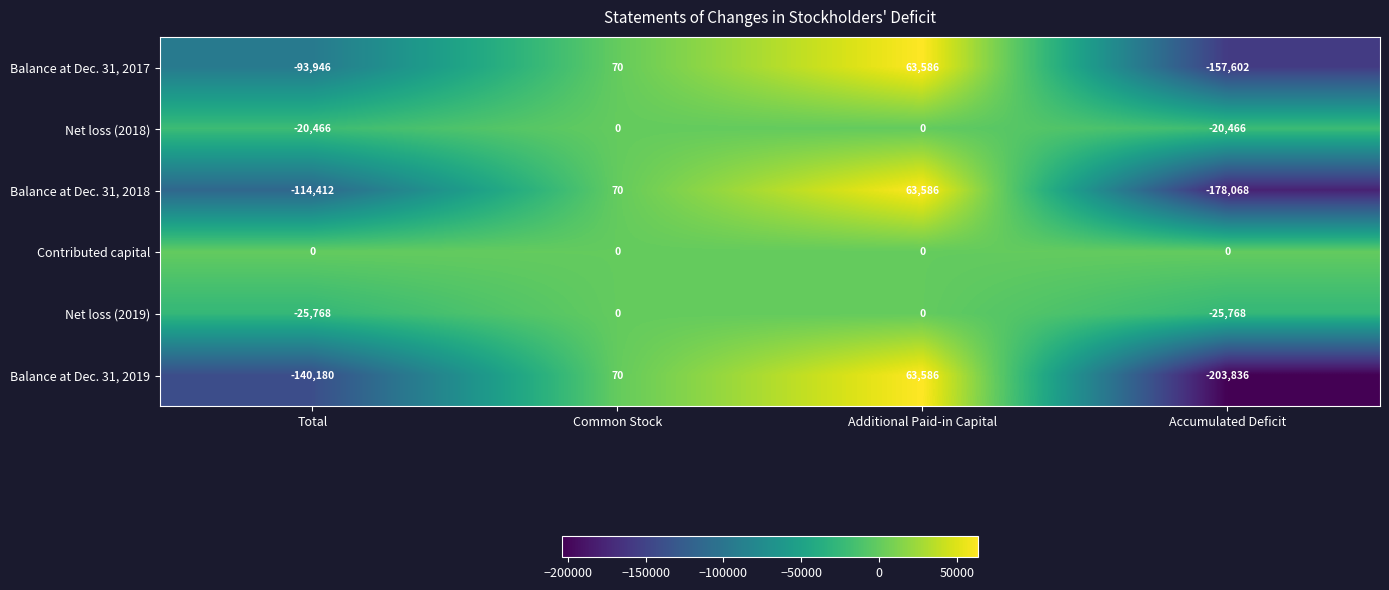

The Net loss (2018) series shows -20466 at Total. True or false?

True